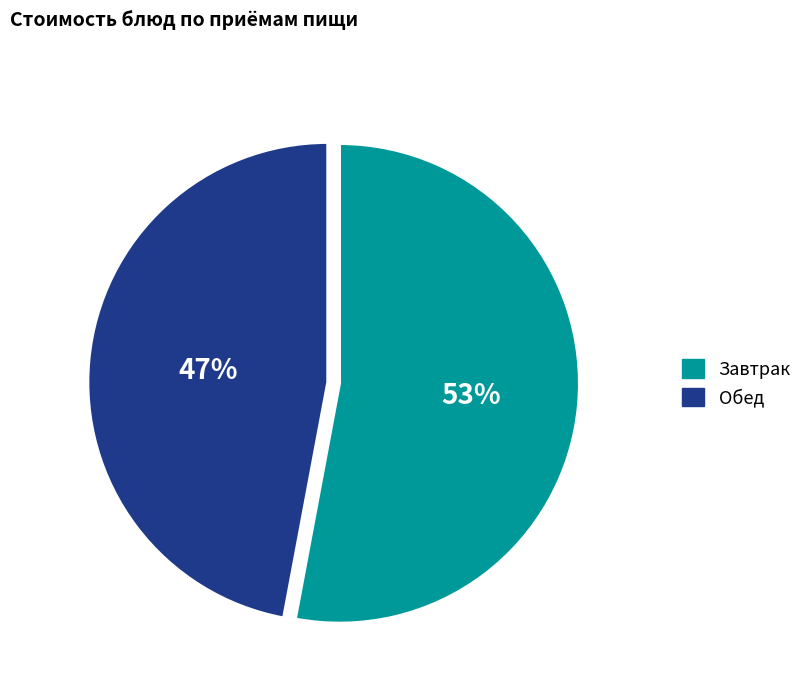

Which slice is the smallest?

Обед